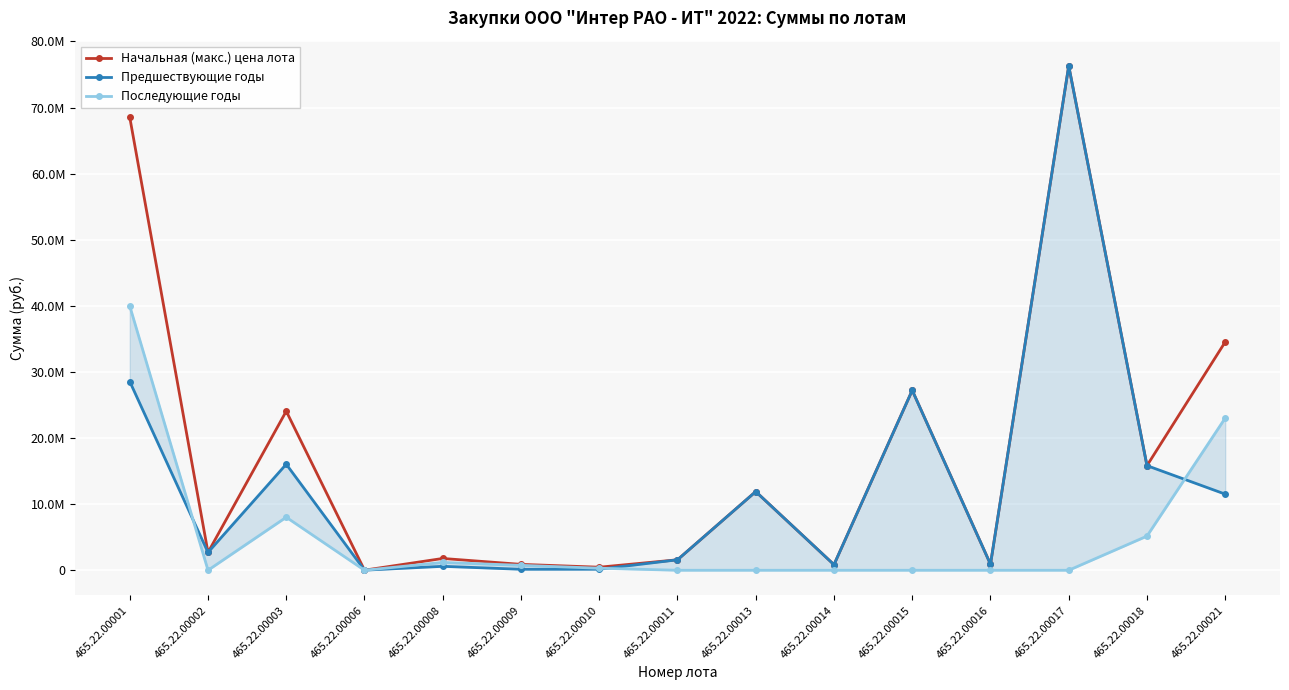

The value of Начальная (макс.) цена лота at 465.22.00013 is 11902383.0. True or false?

True